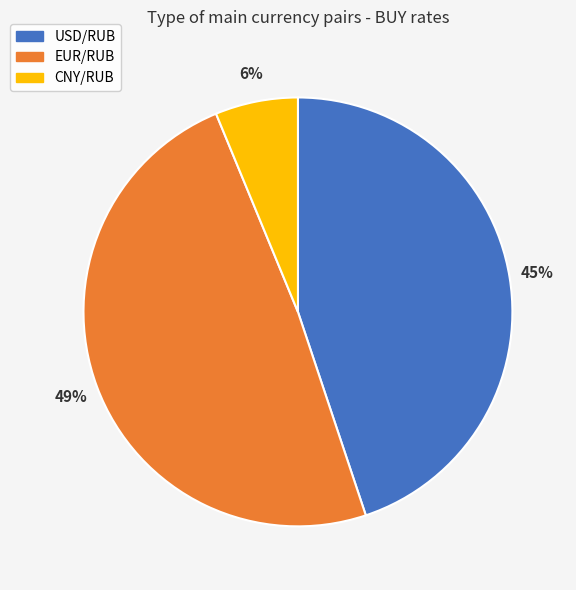

Rank the categories by value from lowest to highest.

CNY/RUB, USD/RUB, EUR/RUB